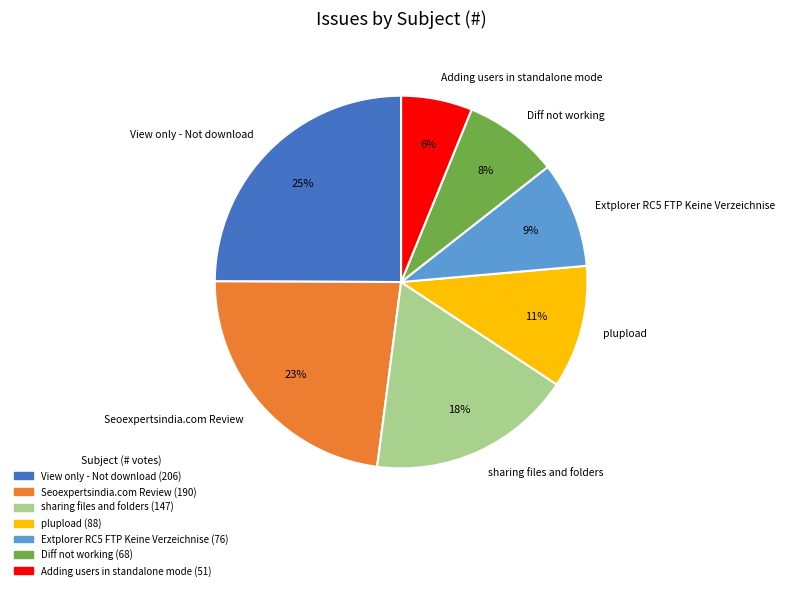

Does any single category account for the majority?

No